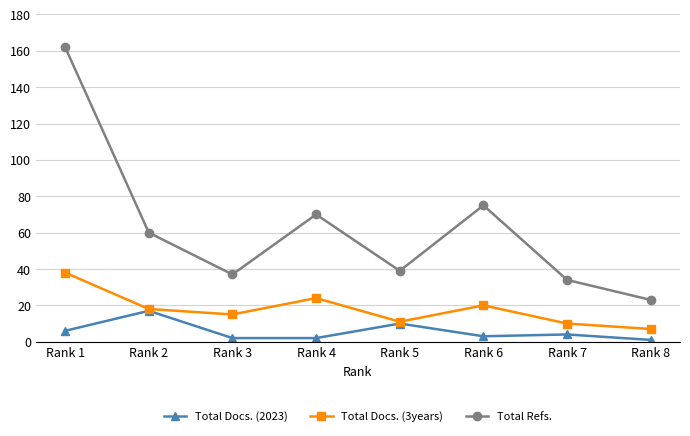

How many values in the Total Docs. (2023) series are below 4?

4